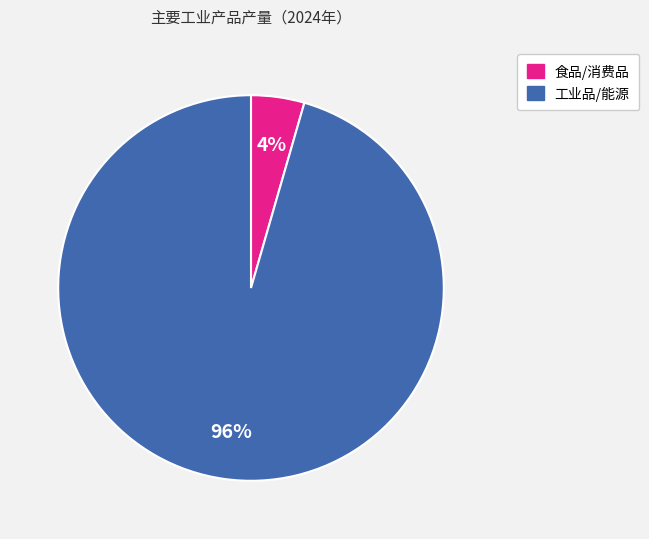

Is there any slice that represents more than half of the pie?

Yes